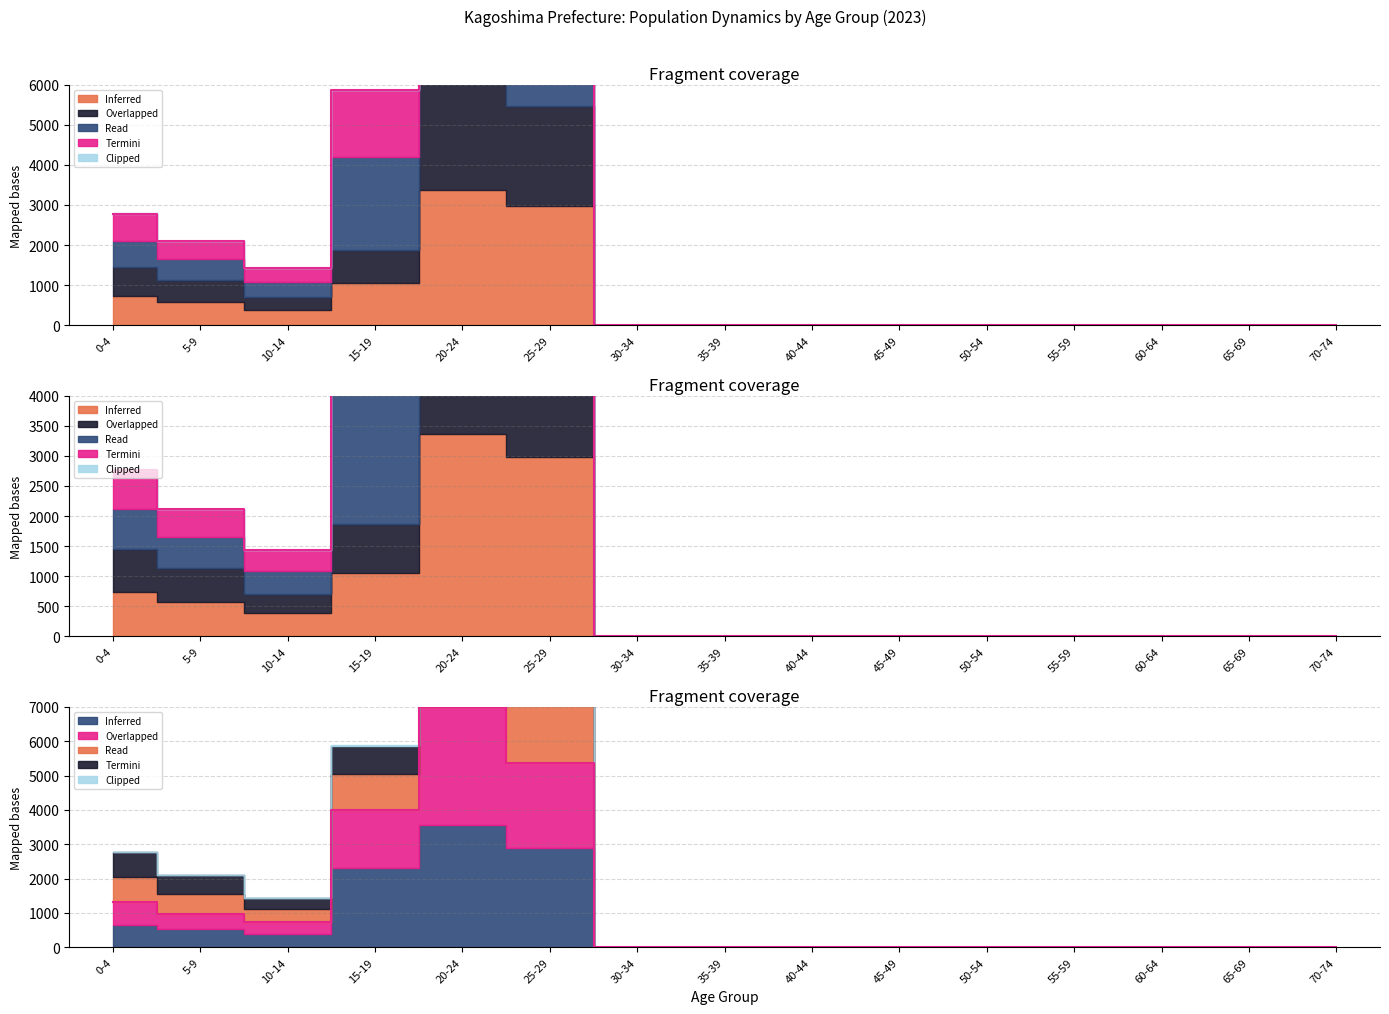

How many lines are shown in the chart?

3